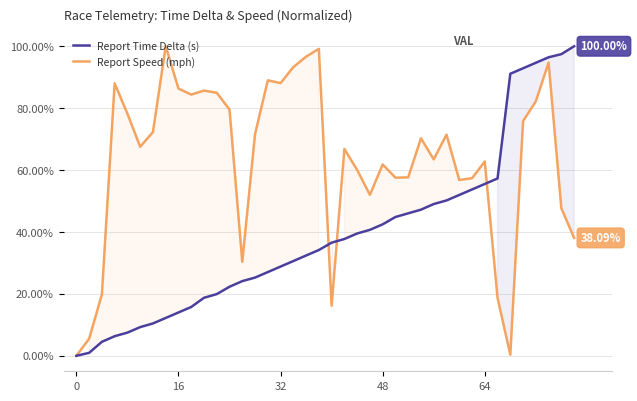

Rank the series by their maximum value, from highest to lowest.

Report Time Delta (s), Report Speed (mph)